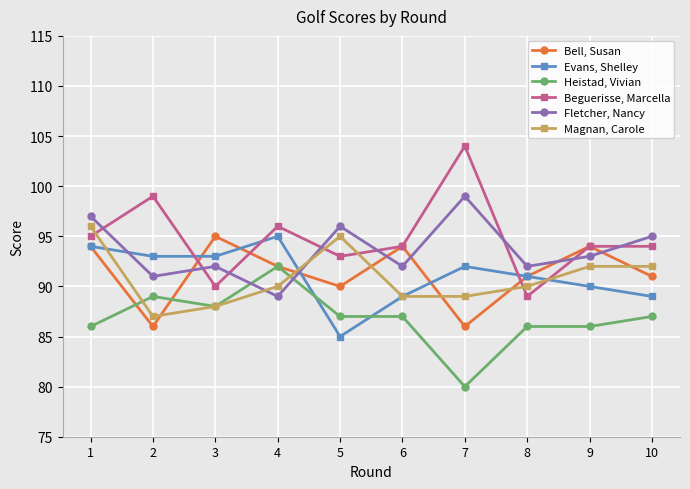

Reading left to right, list all the values displayed in this chart.

Bell, Susan: 1=94	2=86	3=95	4=92	5=90	6=94	7=86	8=91	9=94	10=91
Evans, Shelley: 1=94	2=93	3=93	4=95	5=85	6=89	7=92	8=91	9=90	10=89
Heistad, Vivian: 1=86	2=89	3=88	4=92	5=87	6=87	7=80	8=86	9=86	10=87
Beguerisse, Marcella: 1=95	2=99	3=90	4=96	5=93	6=94	7=104	8=89	9=94	10=94
Fletcher, Nancy: 1=97	2=91	3=92	4=89	5=96	6=92	7=99	8=92	9=93	10=95
Magnan, Carole: 1=96	2=87	3=88	4=90	5=95	6=89	7=89	8=90	9=92	10=92